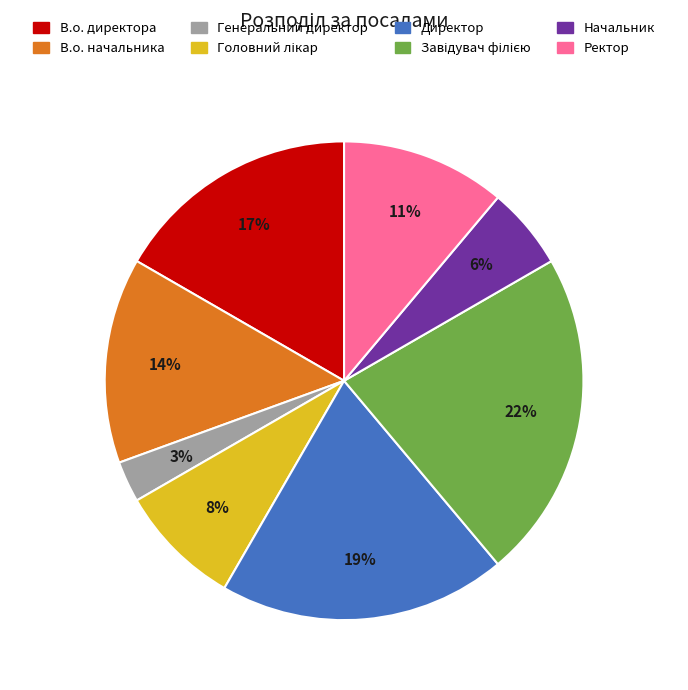

To the nearest percent, what is the difference between the Начальник and В.о. начальника slice percentages?

8%